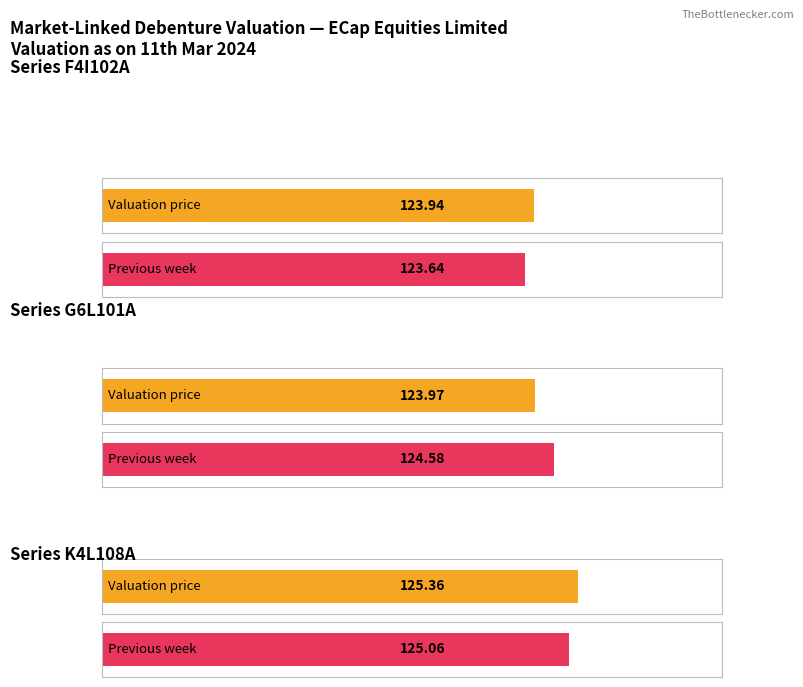

Is it true that Valuation price per Rs100 Face value equals 123.9 at F4I102A?

True